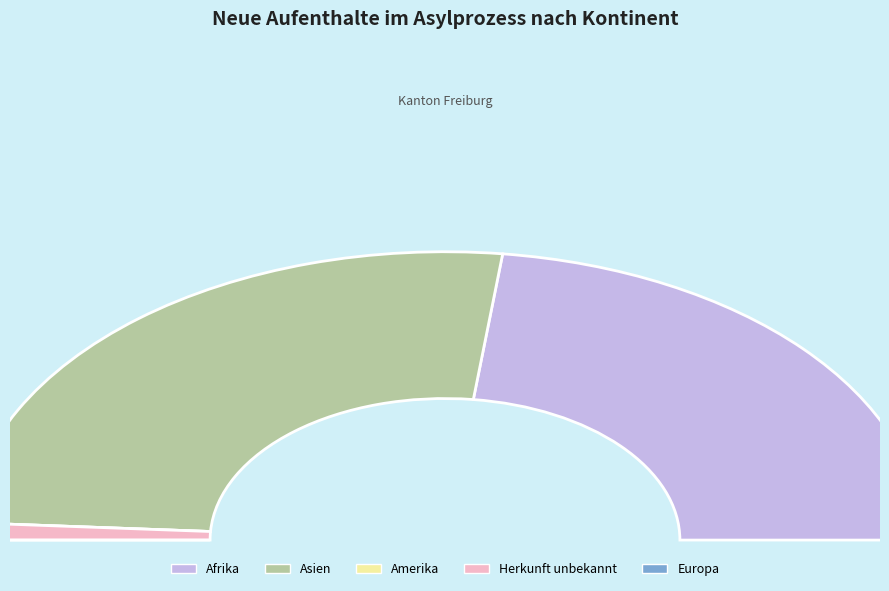

What portion of the pie excludes Herkunft unbekannt?

98.1%